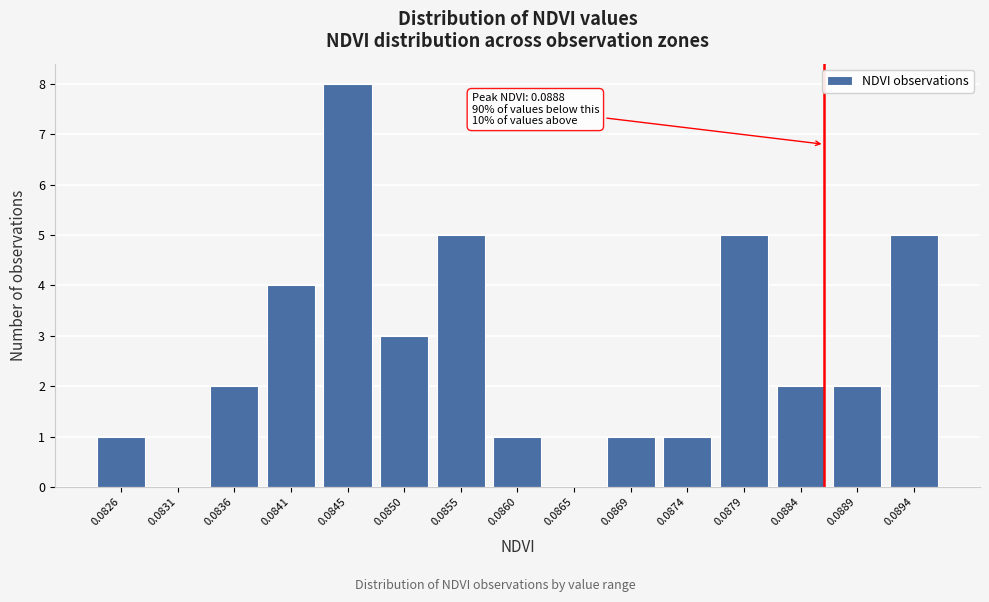

Reading left to right, list all the values displayed in this chart.

0.0826=1	0.0831=0	0.0836=2	0.0841=4	0.0845=8	0.0850=3	0.0855=5	0.0860=1	0.0865=0	0.0869=1	0.0874=1	0.0879=5	0.0884=2	0.0889=2	0.0894=5